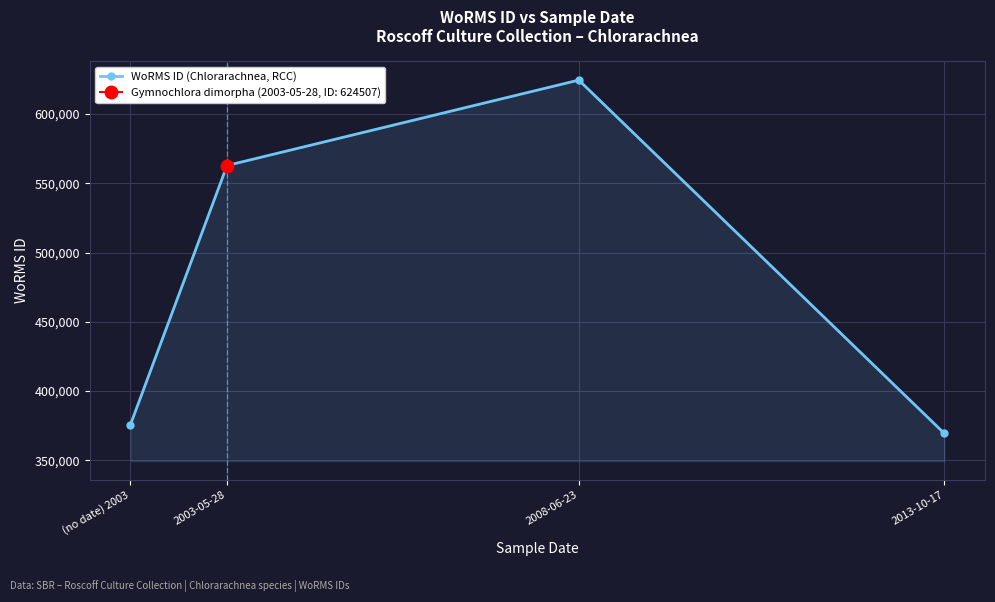

Reading left to right, transcribe all the data shown in this chart.

375817	562852	624507	369473